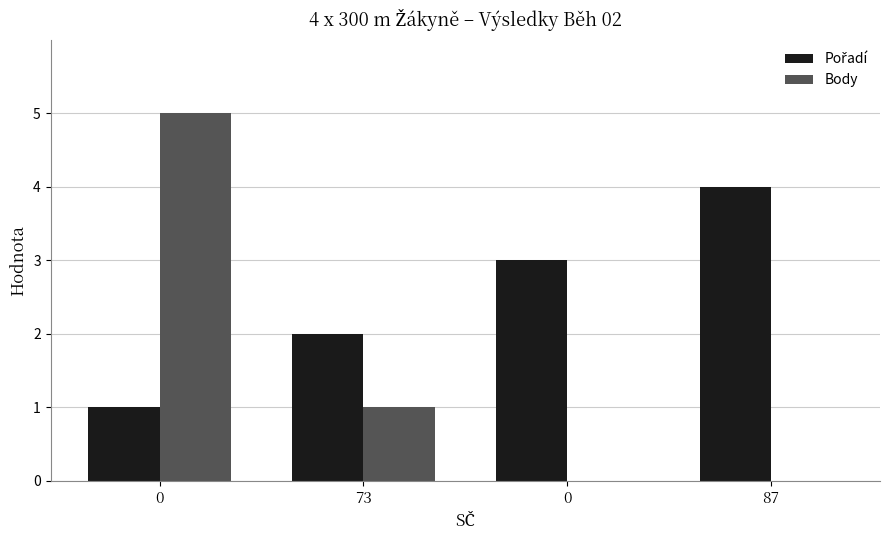

Which series has the largest range (max minus min)?

Body